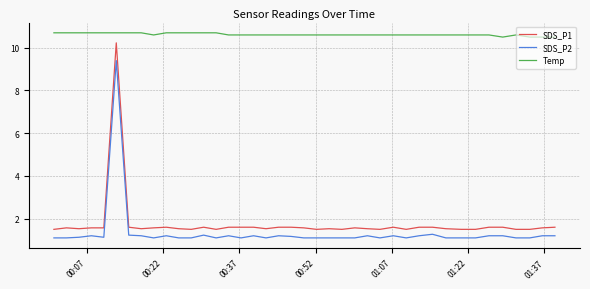

What is the minimum value for Temp?

10.5